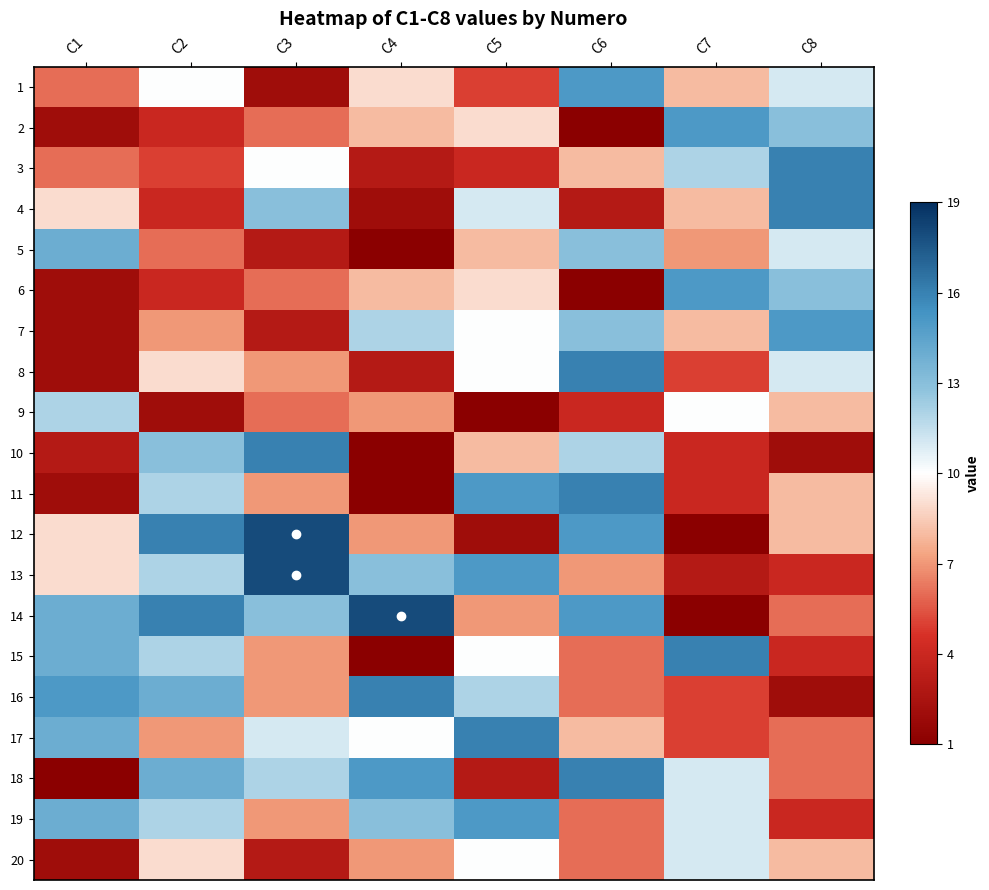

Which series has the largest range (max minus min)?

12